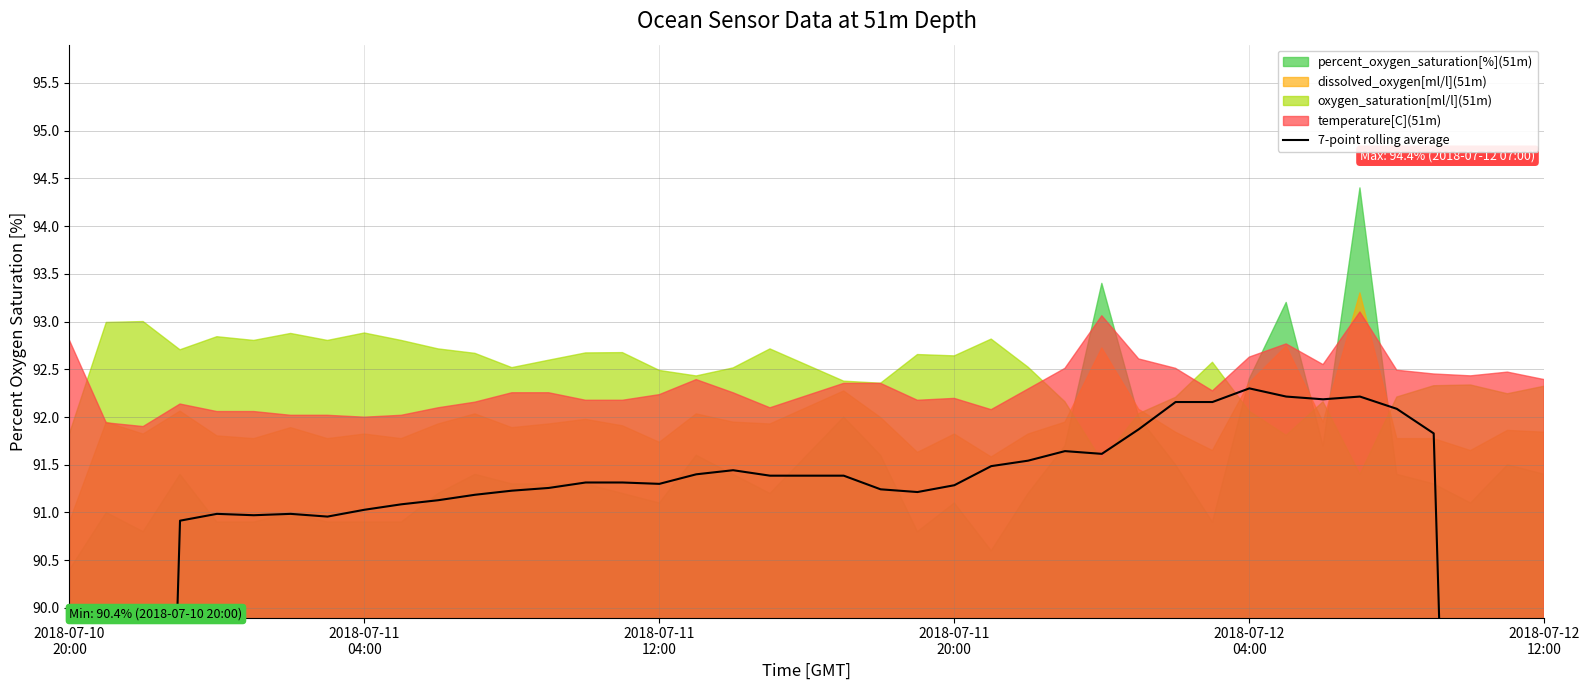

What is the sum of all values?

3501.3